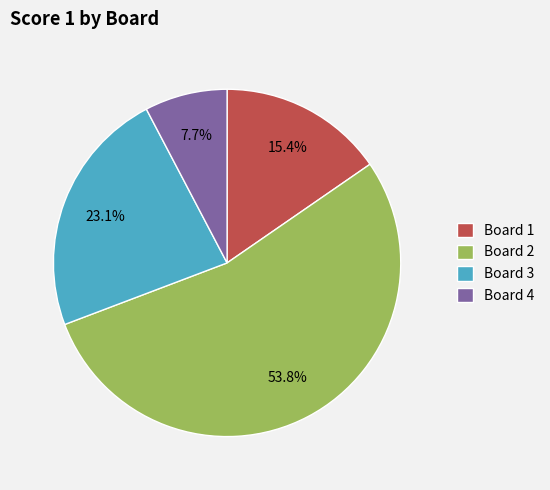

Is there any slice that represents more than half of the pie?

Yes